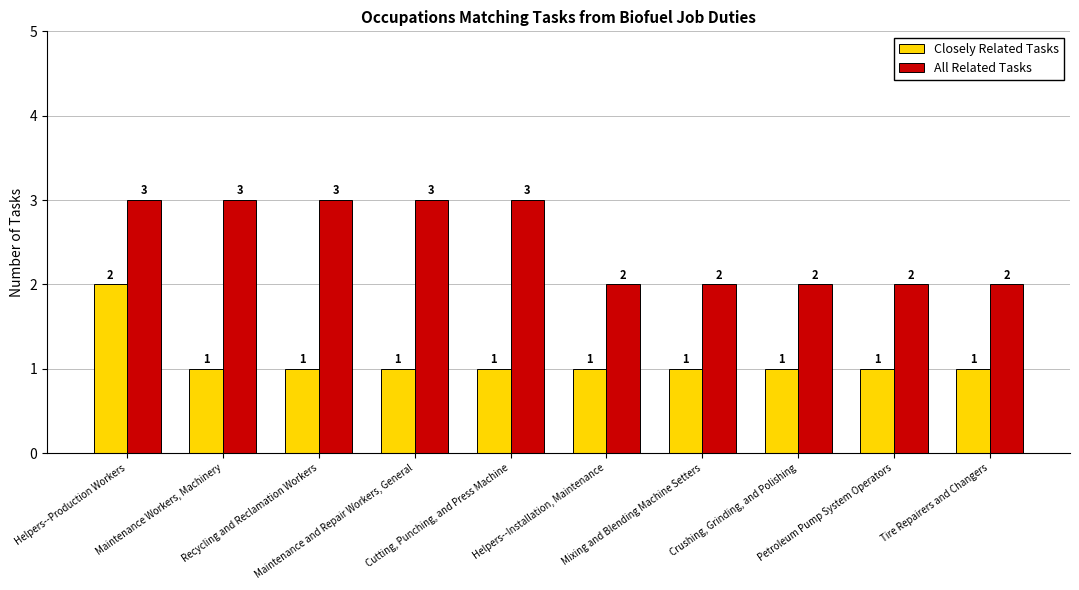

What is the greatest value displayed?

3